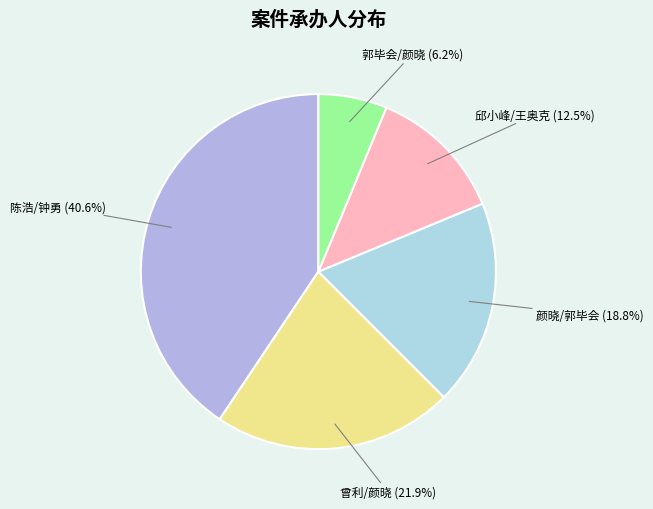

What portion of the pie excludes 曾利/颜晓?

78.1%